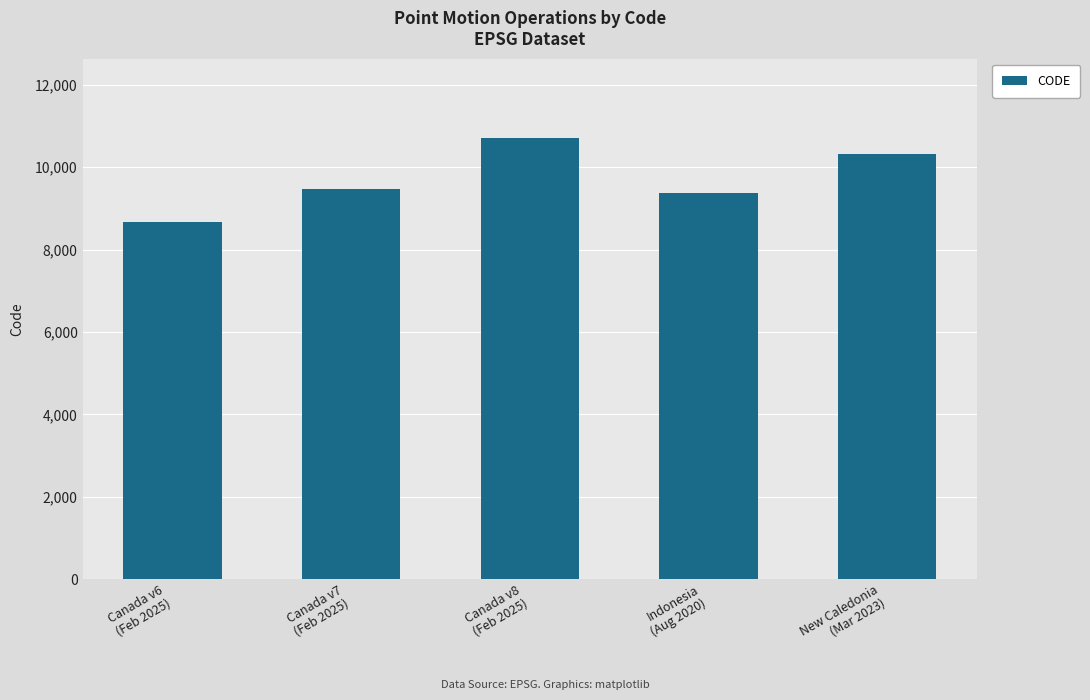

What is the difference between the second highest and minimum values?

1647